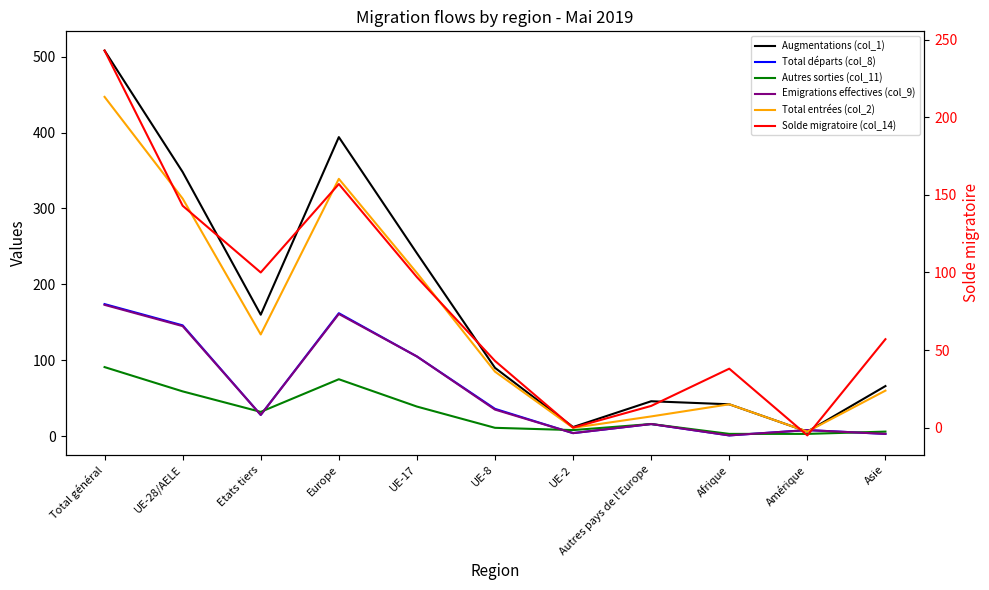

Reading right to left, list all the values displayed in this chart.

Augmentations (col_1): 66	6	42	46	12	90	241	394	160	348	508
Total départs (col_8): 3	8	1	16	4	36	105	162	28	146	174
Autres sorties (col_11): 6	3	3	16	8	11	39	75	32	59	91
Emigrations effectives (col_9): 3	8	1	16	4	35	105	161	28	145	173
Total entrées (col_2): 60	6	42	26	11	85	215	339	134	313	447
Solde migratoire (col_14): 57	-5	38	14	0	43	97	157	100	143	243